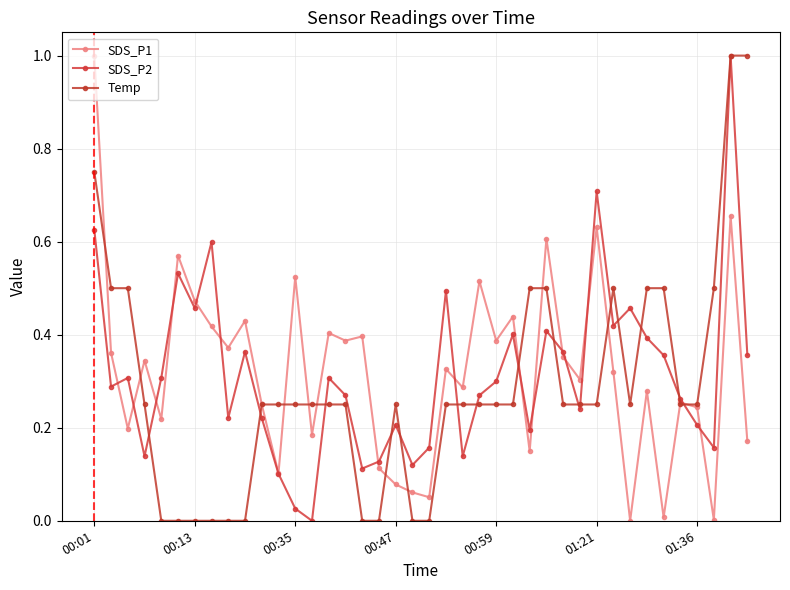

How many times do SDS_P1 and SDS_P2 cross each other?

15